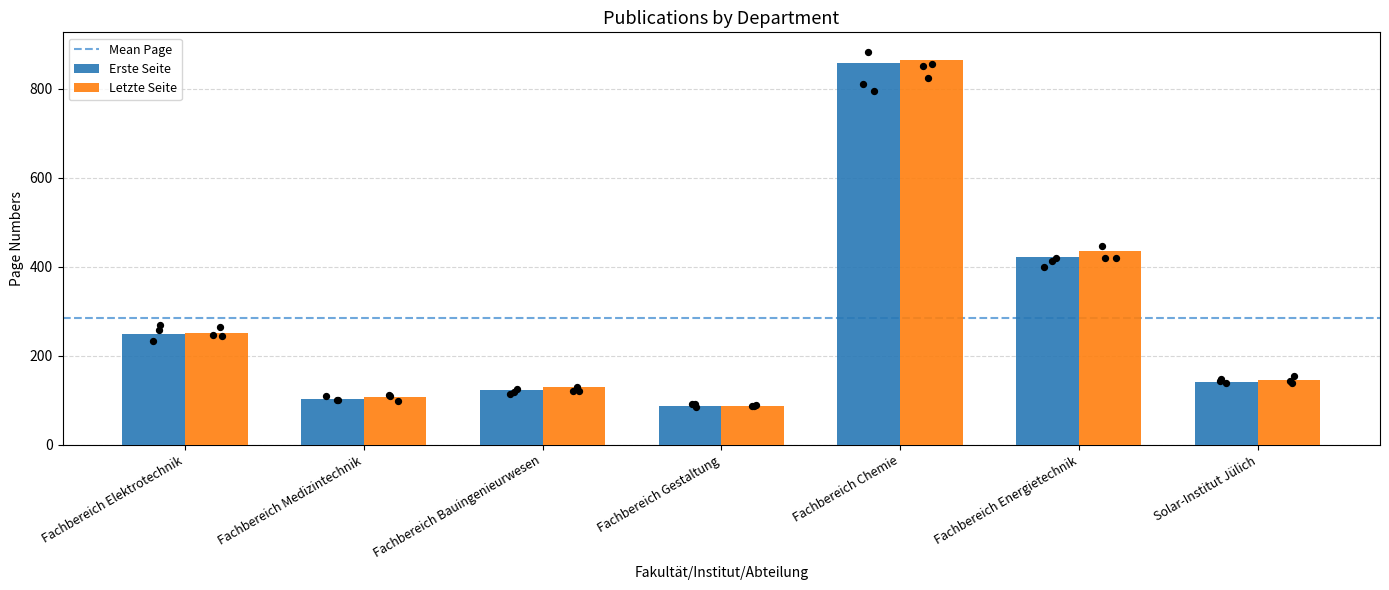

At how many categories does at least one series exceed 764?

1